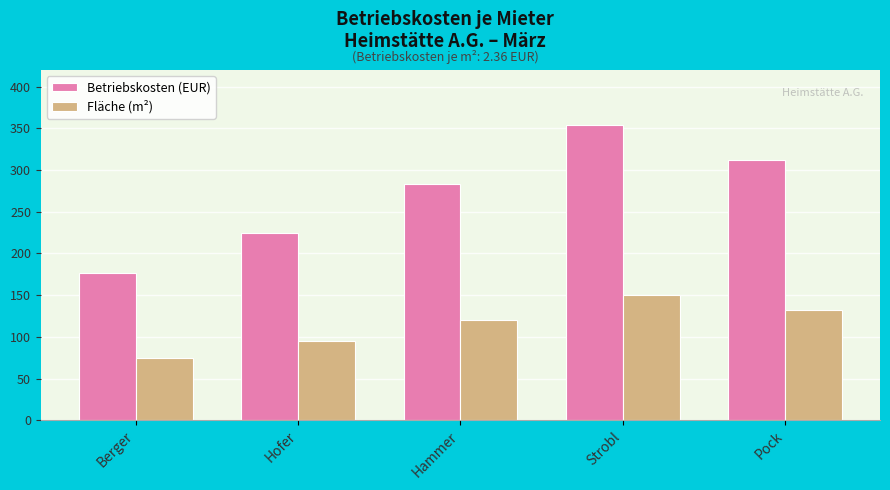

Is the value of Betriebskosten (EUR) at Pock greater than the value of Fläche (m²) at Pock?

Yes